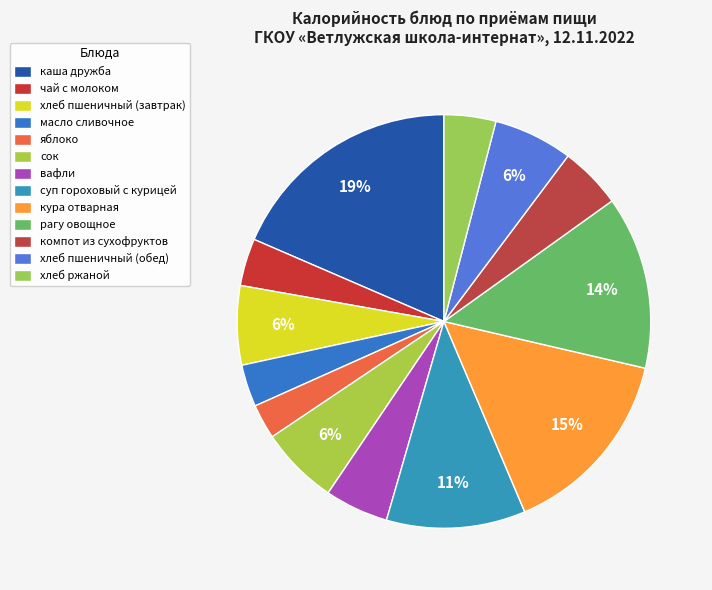

Does компот из сухофруктов represent more than half of the total?

No